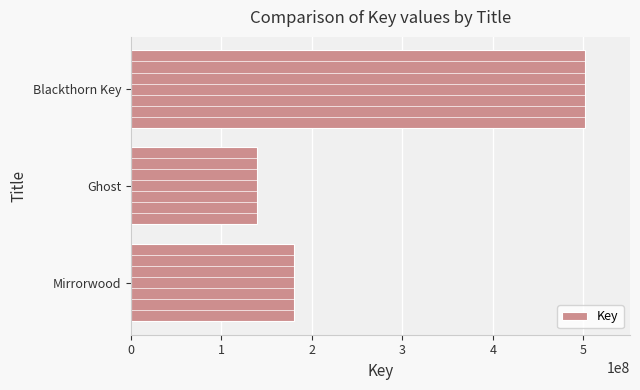

What is the greatest value displayed?

501383390